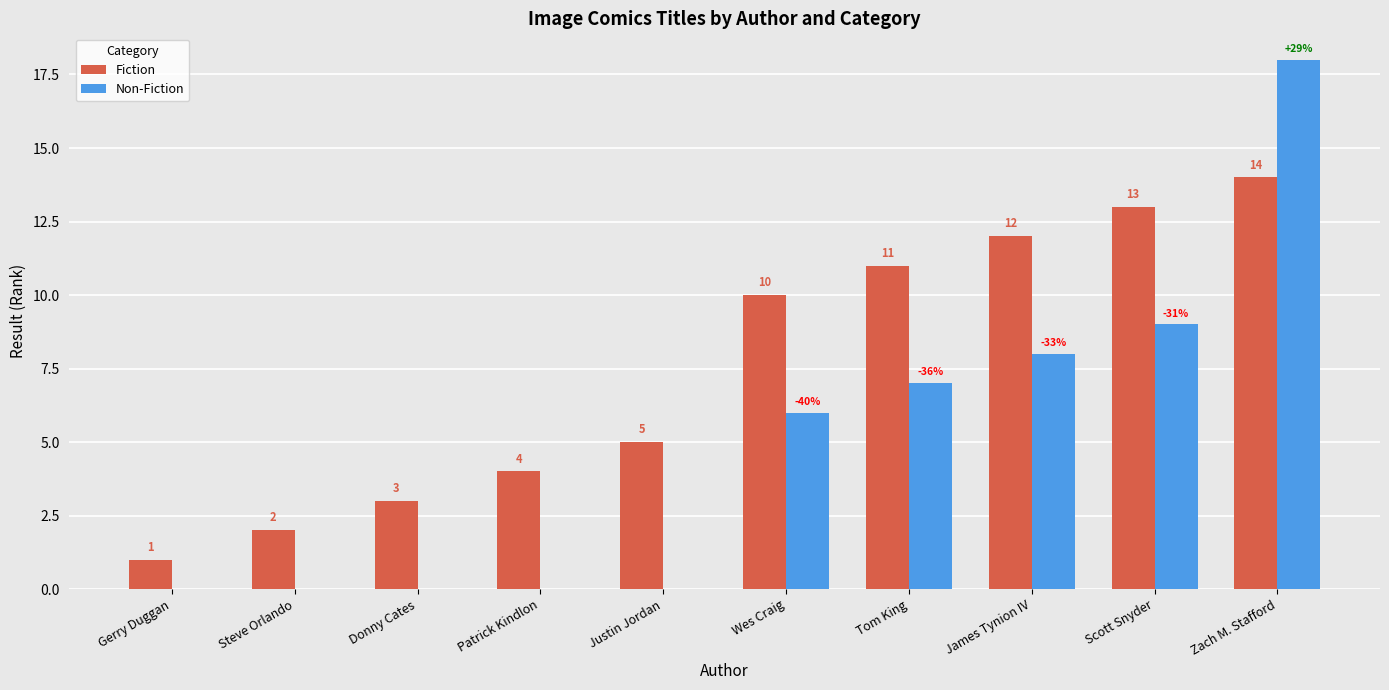

Is the value of Non-Fiction at Wes Craig greater than the value of Fiction at Donny Cates?

Yes